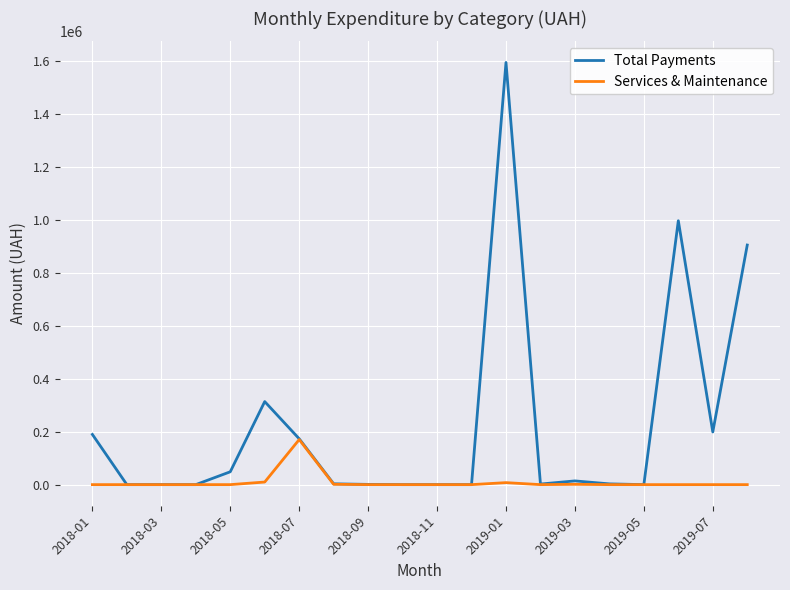

Which series has the largest range (max minus min)?

Total Payments